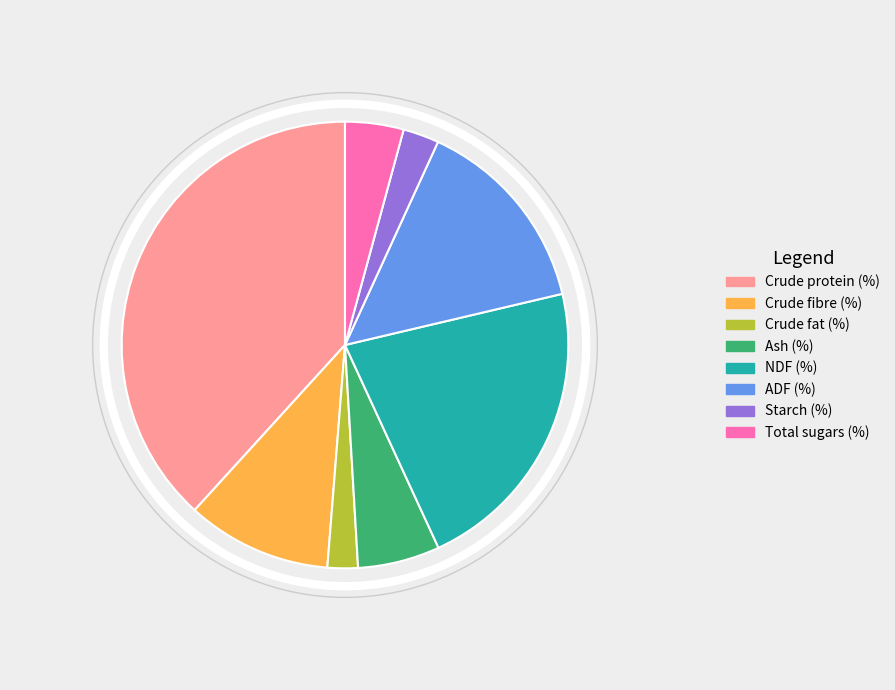

Does Crude fibre (%) account for over 50% of the chart?

No